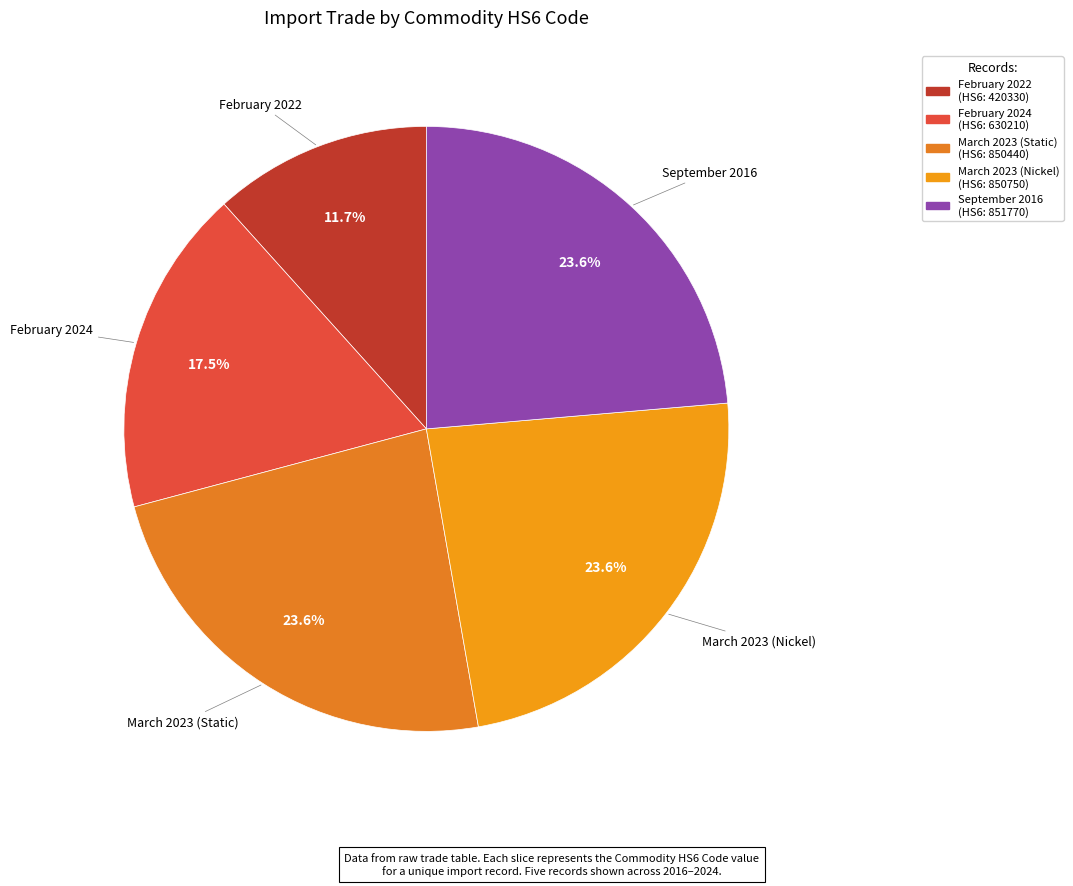

How many slices are in this pie chart?

5